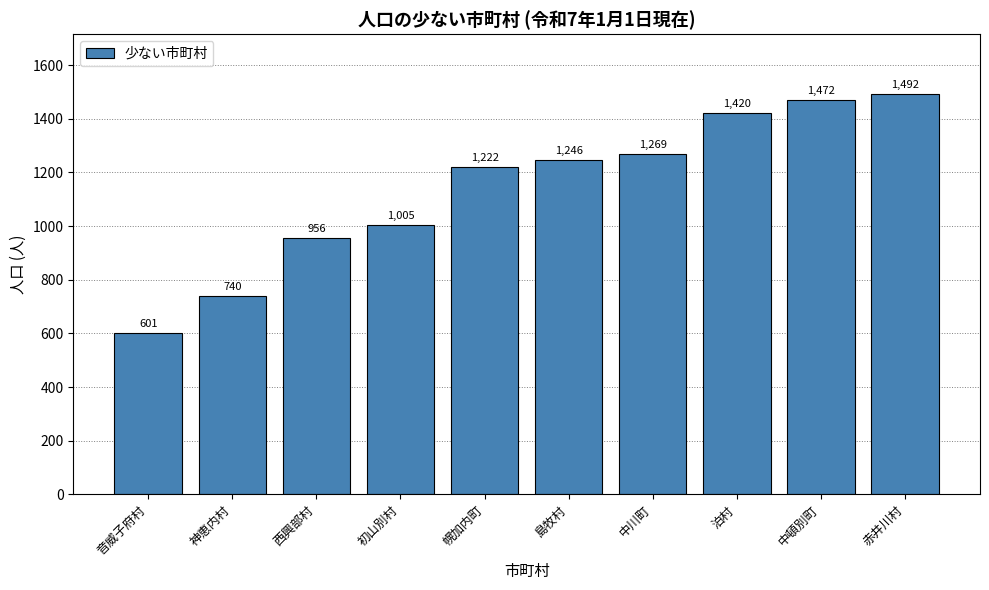

Reading left to right, list all the values displayed in this chart.

601	740	956	1005	1222	1246	1269	1420	1472	1492